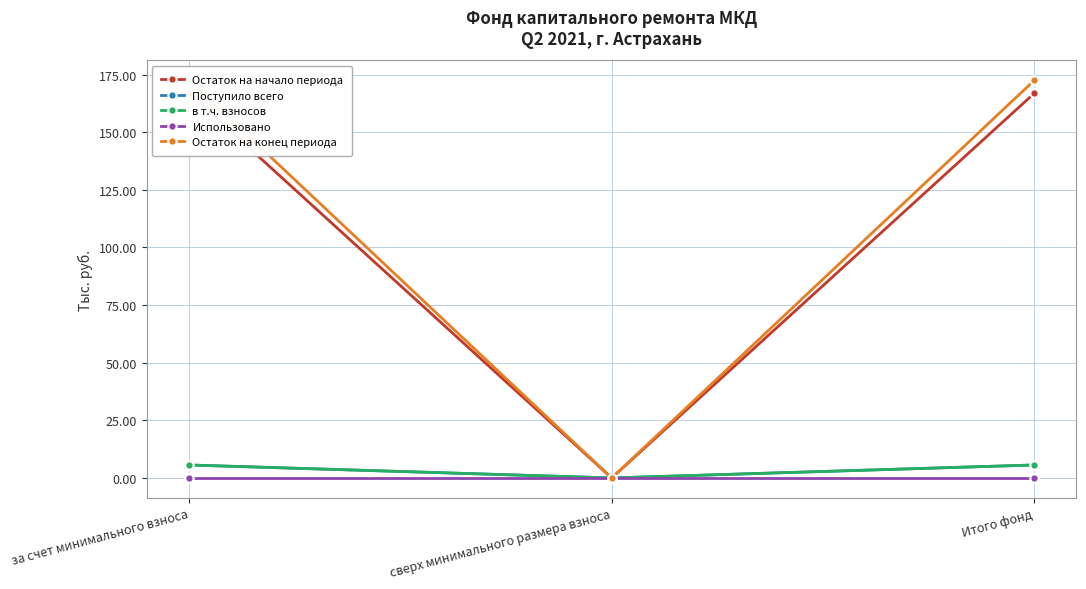

Is this an area chart (filled region under the line)?

No